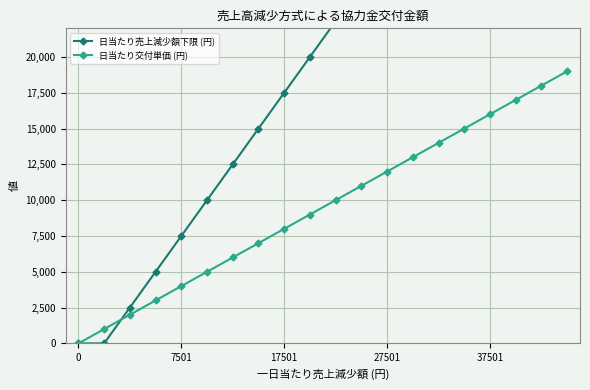

At how many categories does at least one series exceed 22769?

9